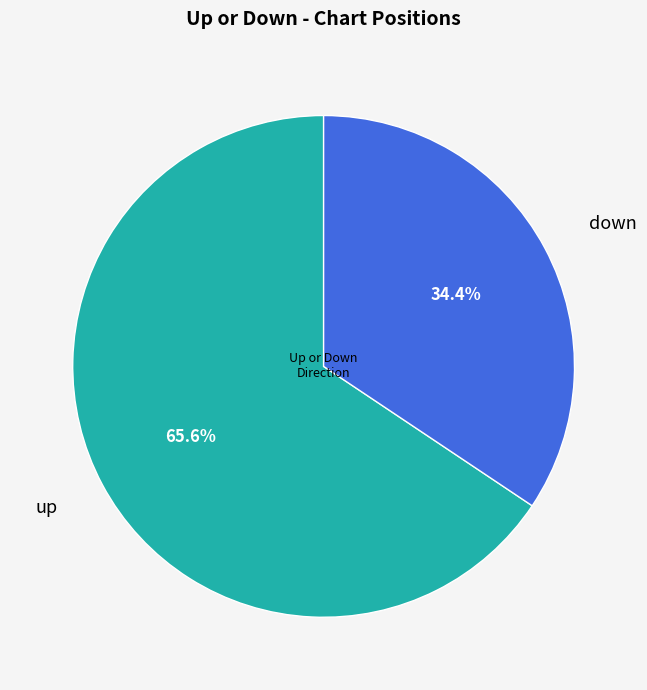

Does down account for over 50% of the chart?

No